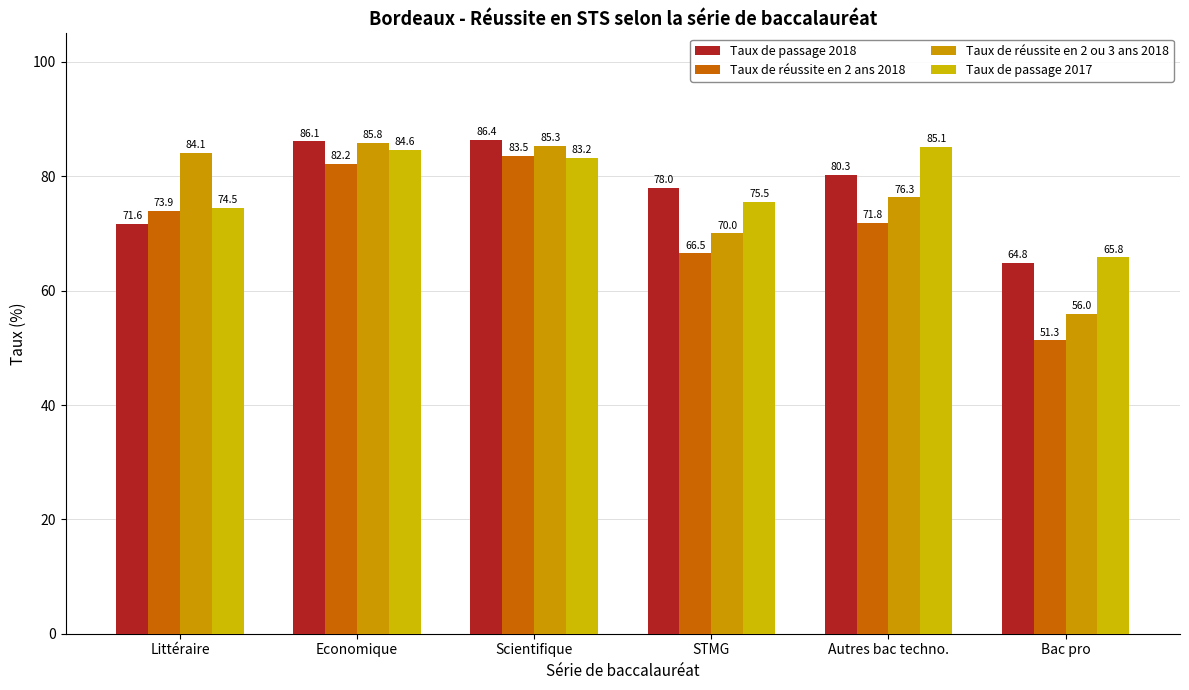

What is the difference between the maximum and minimum values in the Taux de réussite en 2 ou 3 ans 2018 series?

29.8